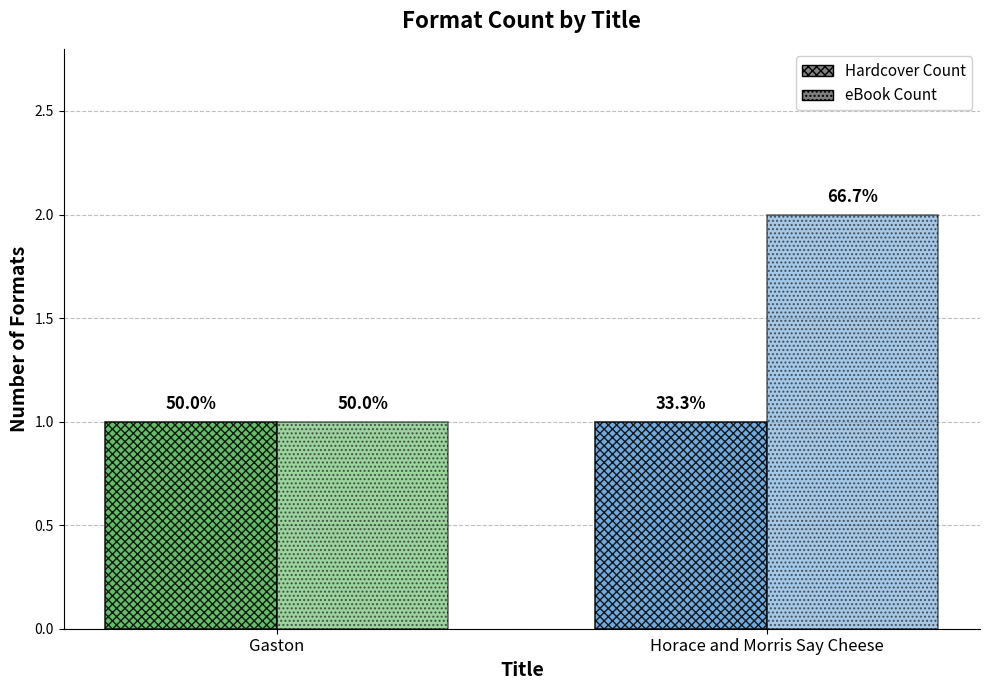

Does the chart contain any negative values?

No